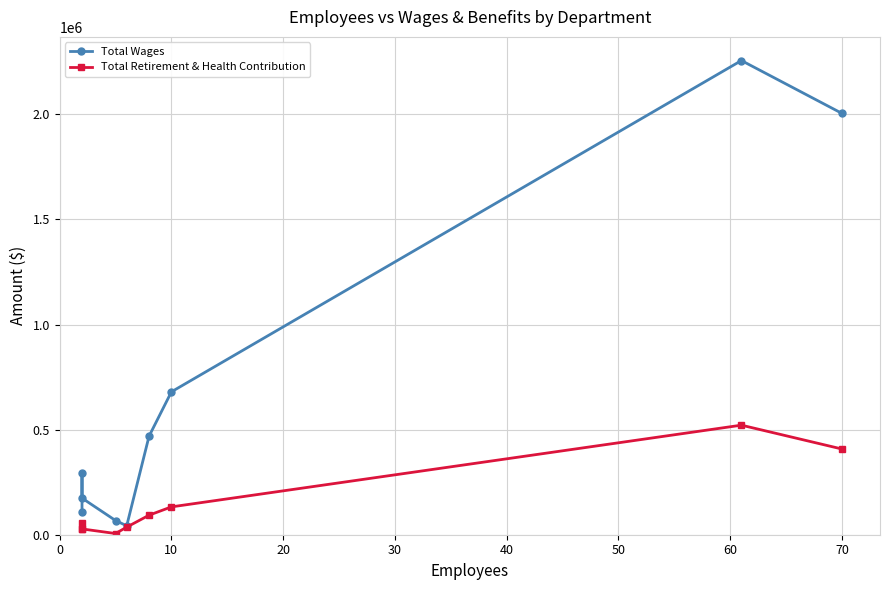

True or false: Total Wages and Total Retirement & Health Contribution cross at least once.

False